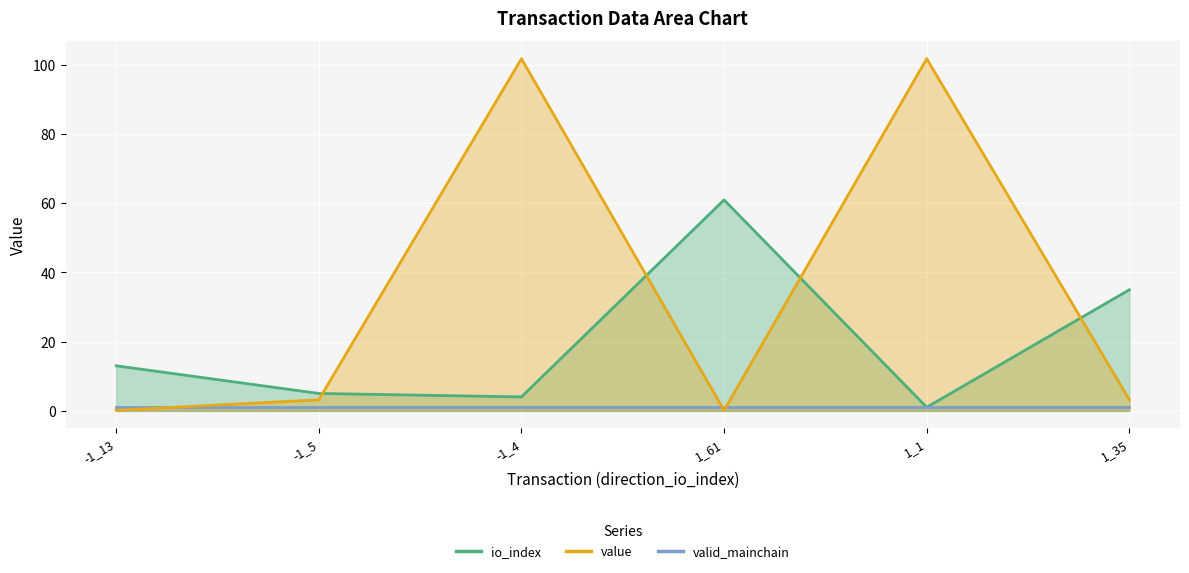

Where is value nearest to the value 50?

-1_5